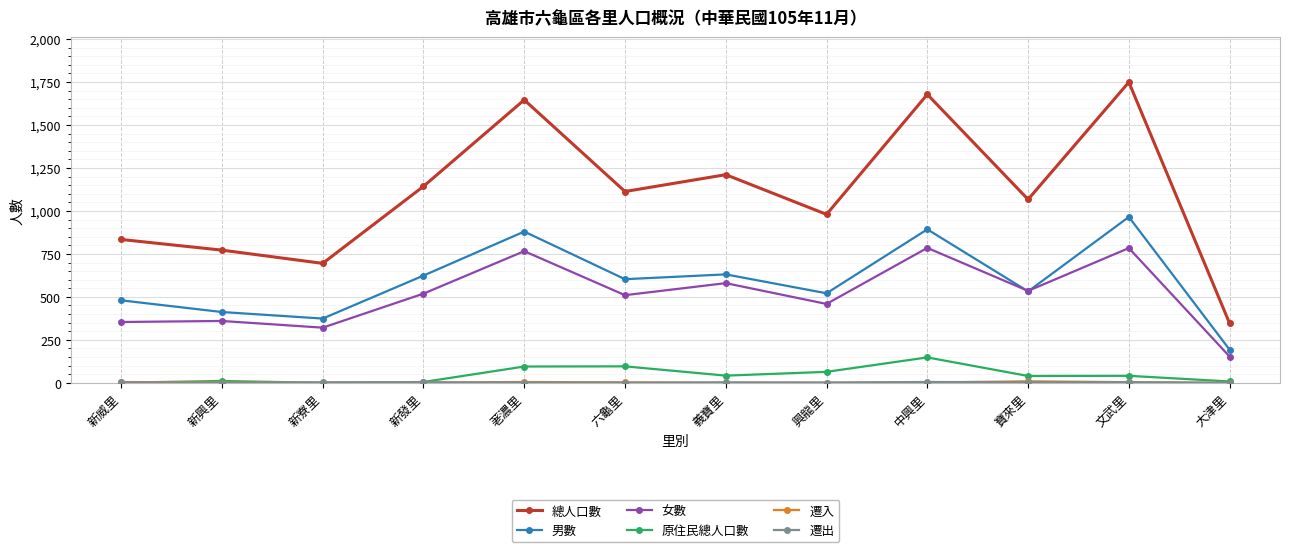

What is the total value across all series at 寶來里?

2187